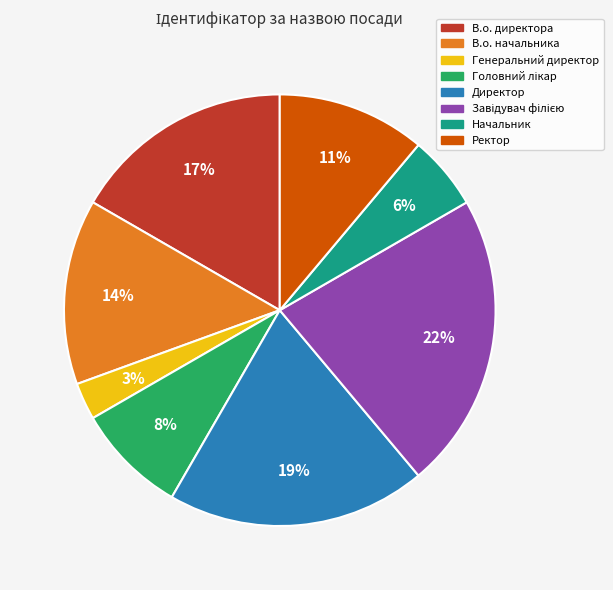

Is the sum of Генеральний директор and В.о. директора greater than half?

No